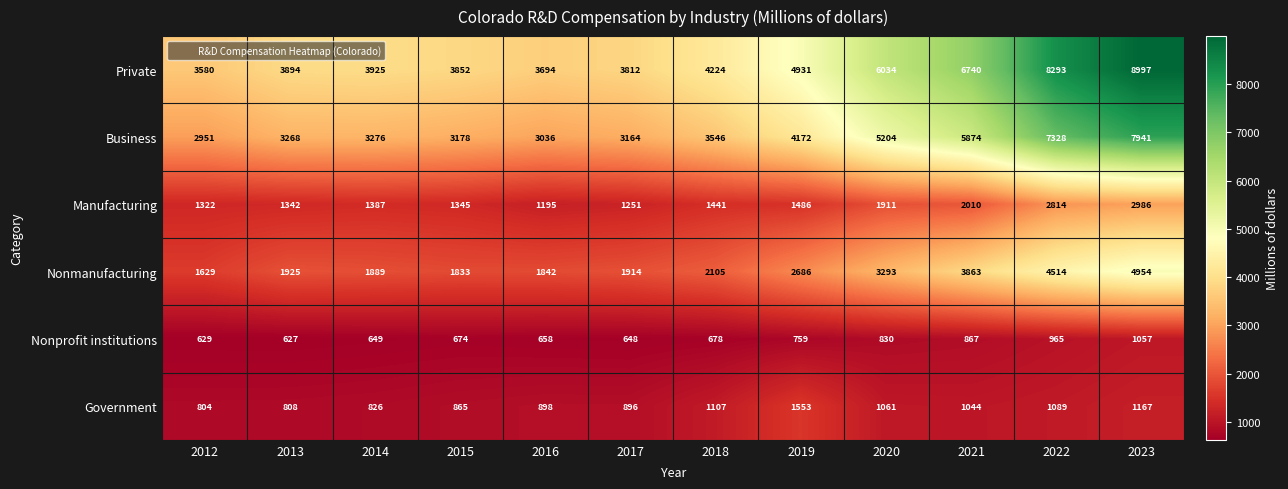

The Nonprofit institutions series shows 674 at 2015. True or false?

True